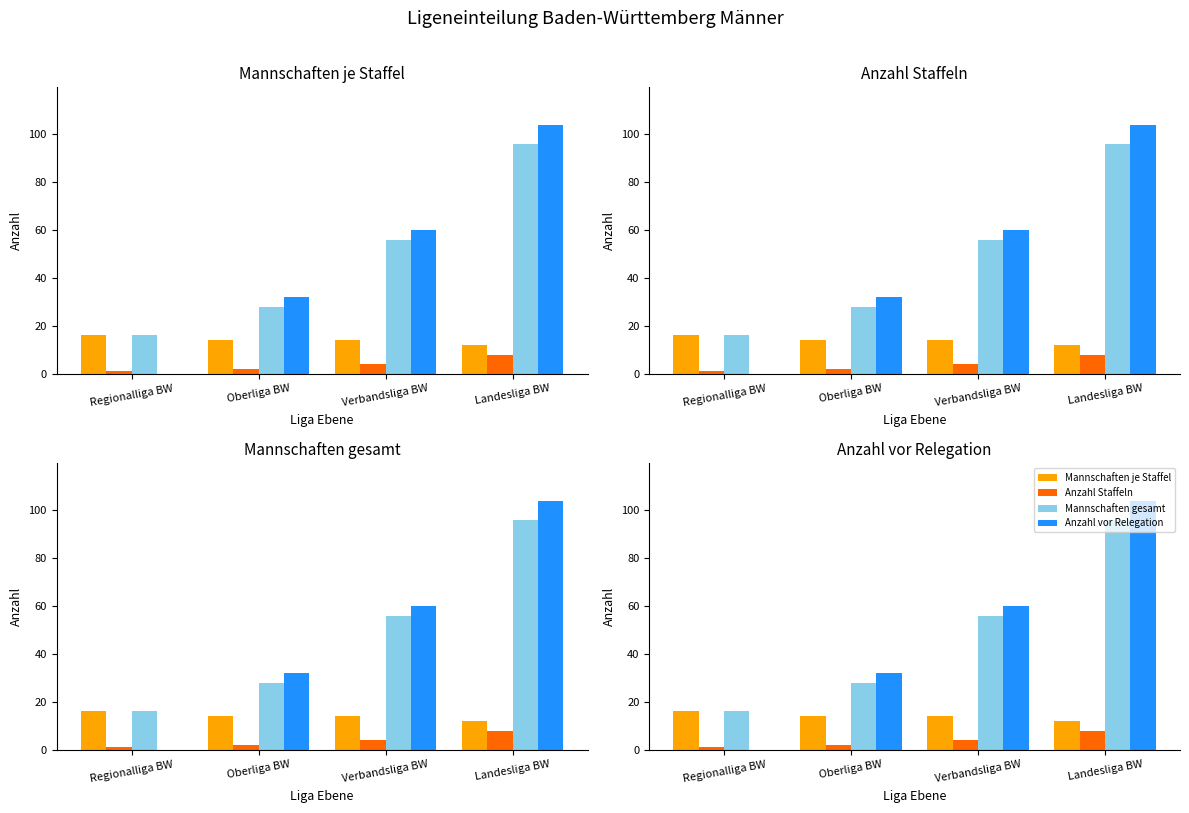

Read the Anzahl vor Relegation value at Verbandsliga BW, to the nearest 50.

50